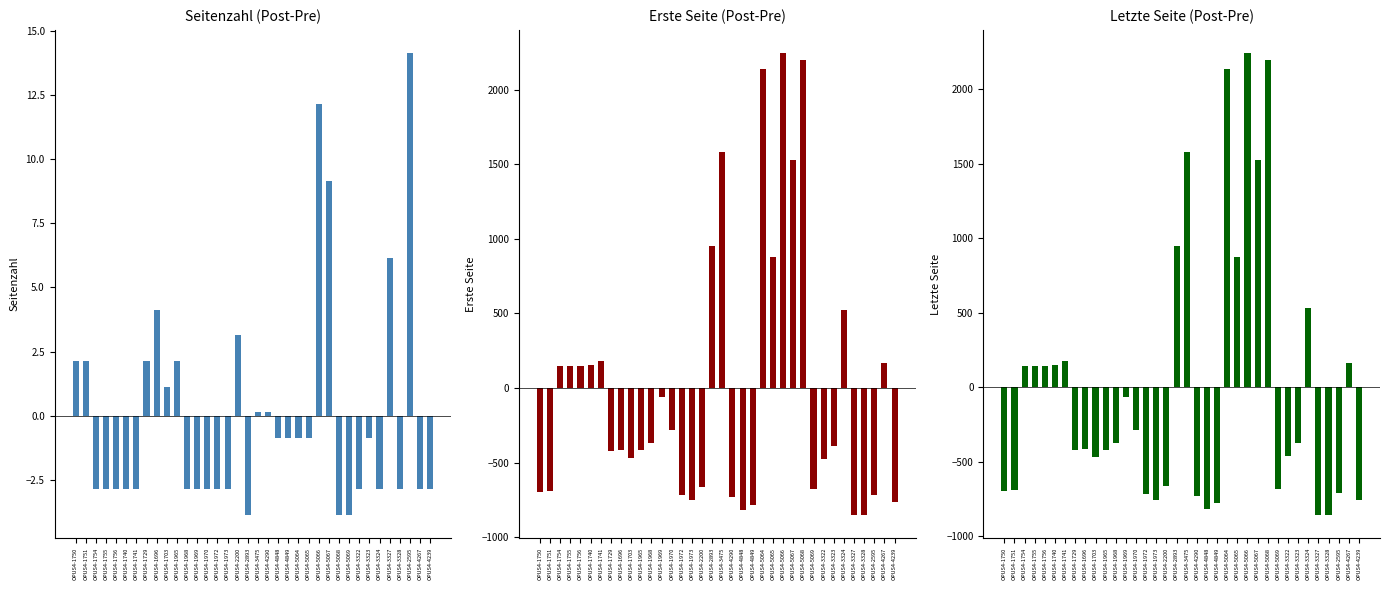

Where does the Letzte Seite series first go above -376?

OPUS4-1754